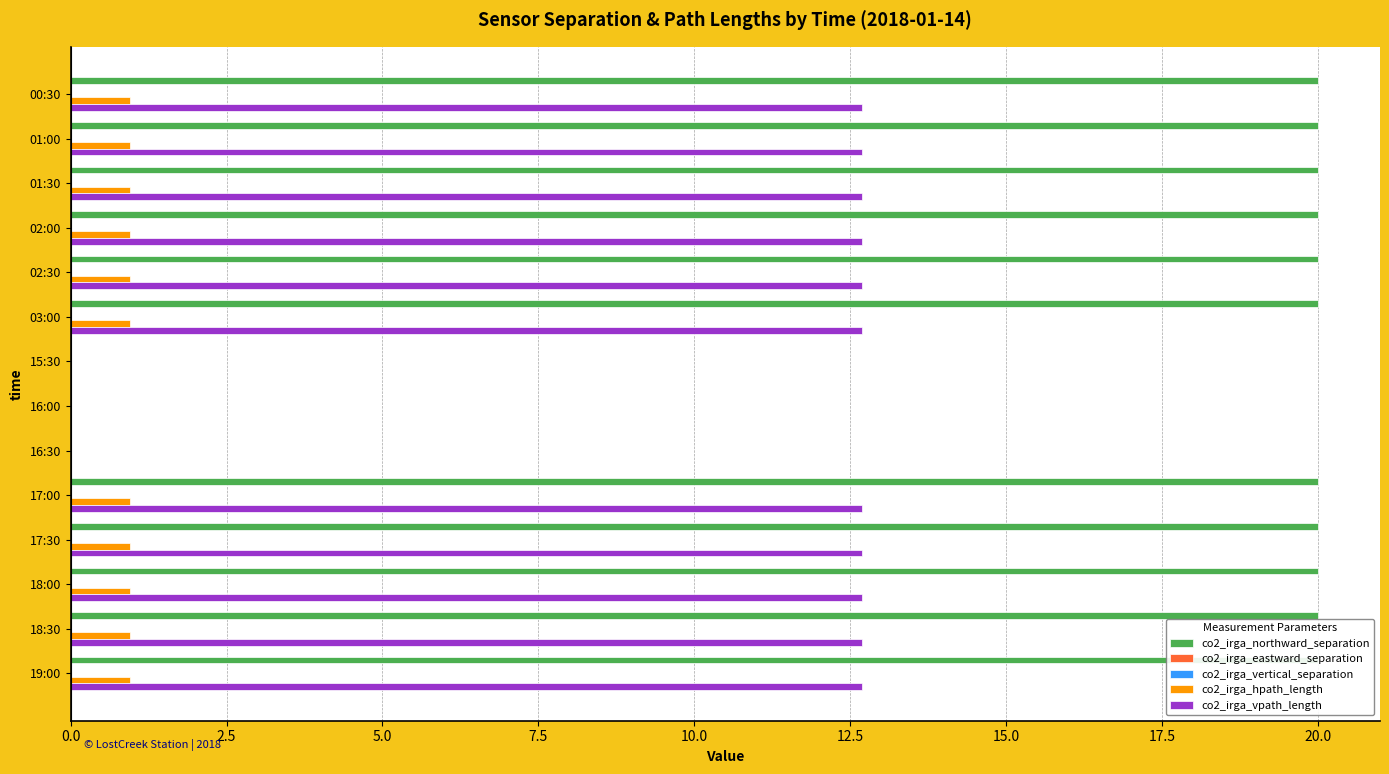

Reading left to right, extract all data points from this chart.

co2_irga_northward_separation: 20.0	20.0	20.0	20.0	20.0	20.0	0.0	0.0	0.0	20.0	20.0	20.0	20.0	20.0
co2_irga_eastward_separation: 0.1	0.1	0.1	0.1	0.1	0.1	0.1	0.1	0.1	0.1	0.1	0.1	0.1	0.1
co2_irga_vertical_separation: 0.1	0.1	0.1	0.1	0.1	0.1	0.1	0.1	0.1	0.1	0.1	0.1	0.1	0.1
co2_irga_hpath_length: 0.9	0.9	0.9	0.9	0.9	0.9	0.0	0.0	0.0	0.9	0.9	0.9	0.9	0.9
co2_irga_vpath_length: 12.7	12.7	12.7	12.7	12.7	12.7	0.0	0.0	0.0	12.7	12.7	12.7	12.7	12.7